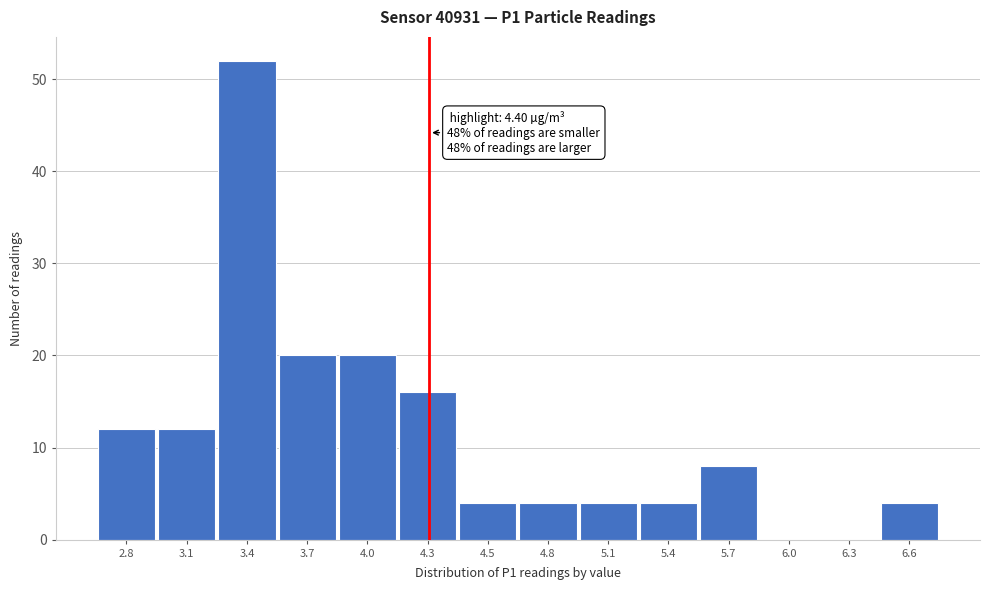

Reading right to left, what are all the values shown in this chart?

6.6=4	6.3=0	6.0=0	5.7=8	5.4=4	5.1=4	4.8=4	4.5=4	4.3=16	4.0=20	3.7=20	3.4=52	3.1=12	2.8=12